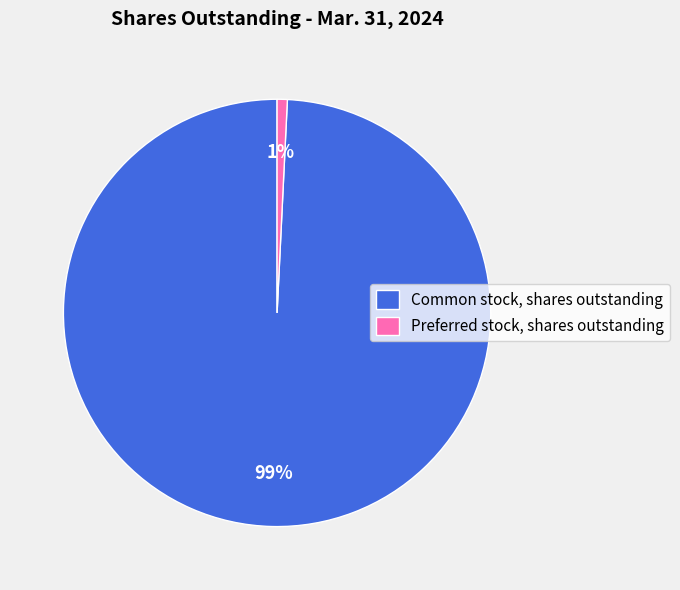

Which slice represents more than half of the pie?

Common stock, shares outstanding